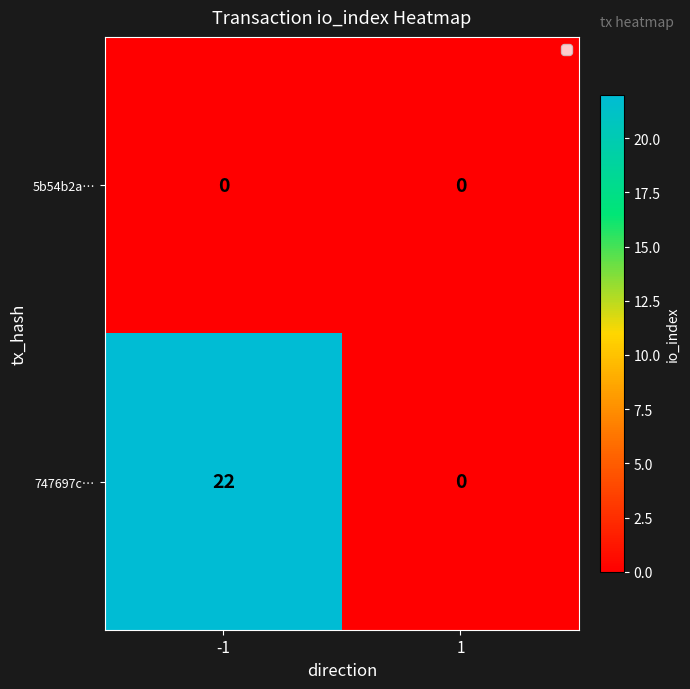

What is the maximum value for 747697c…?

22